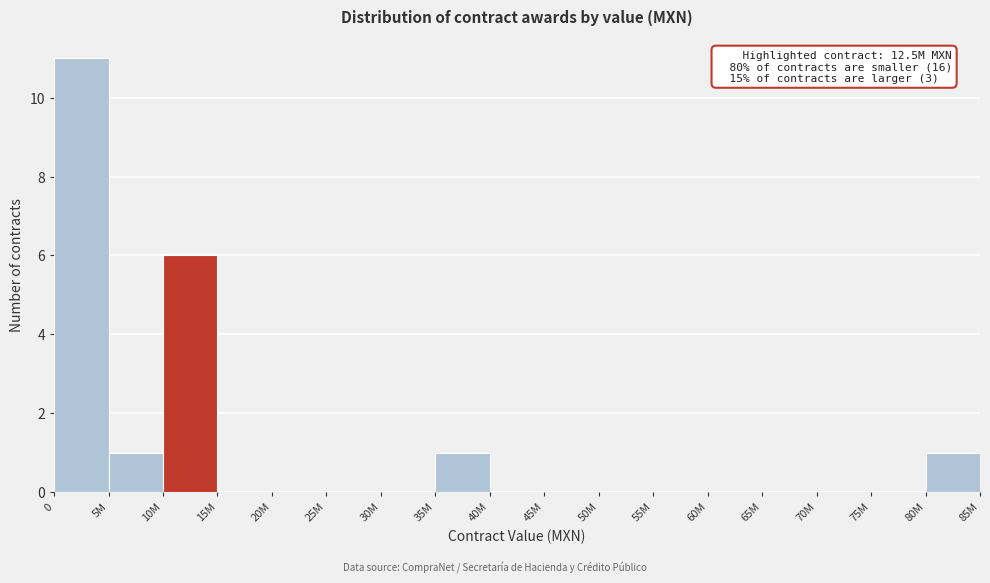

Reading right to left, what are all the values shown in this chart?

80M=1	75M=0	70M=0	65M=0	60M=0	55M=0	50M=0	45M=0	40M=0	35M=1	30M=0	25M=0	20M=0	15M=0	10M=6	5M=1	0=11